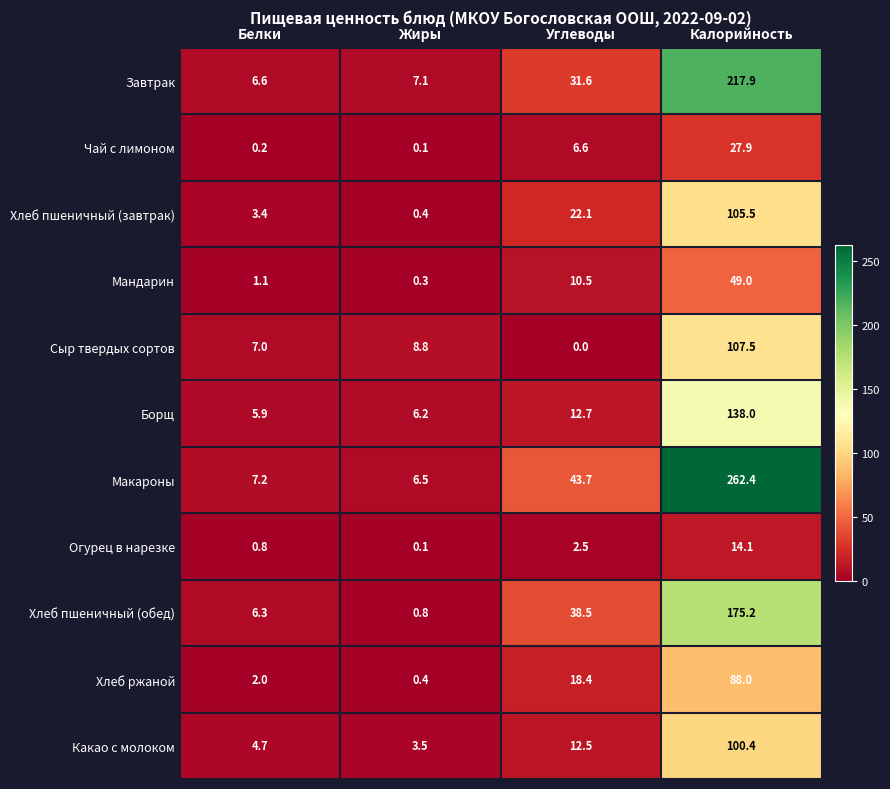

At which category does the chart reach its peak across all series?

Калорийность